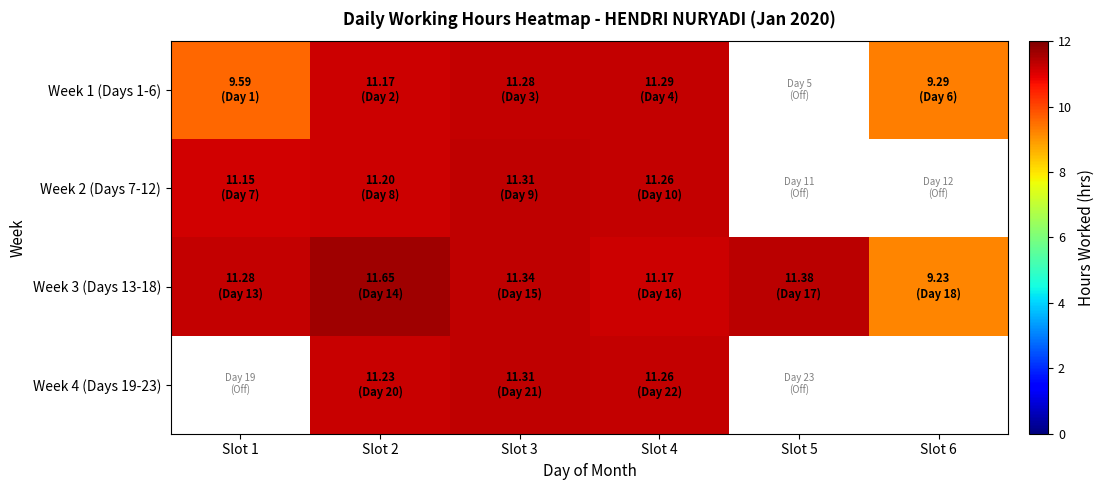

What is the difference between the Week 3 (Days 13-18) values at Slot 1 and Slot 5?

0.1